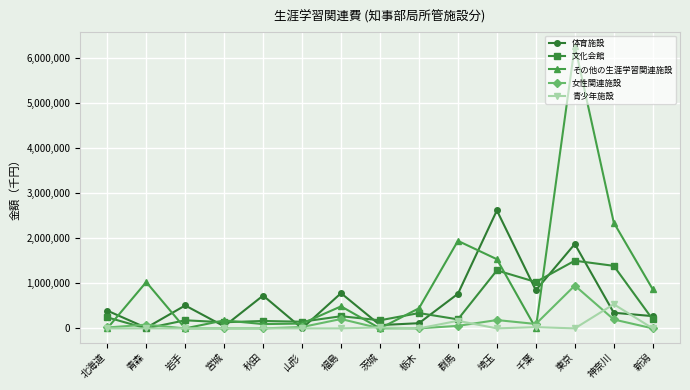

Which series changed the most between 茨城 and 東京?

その他の生涯学習関連施設